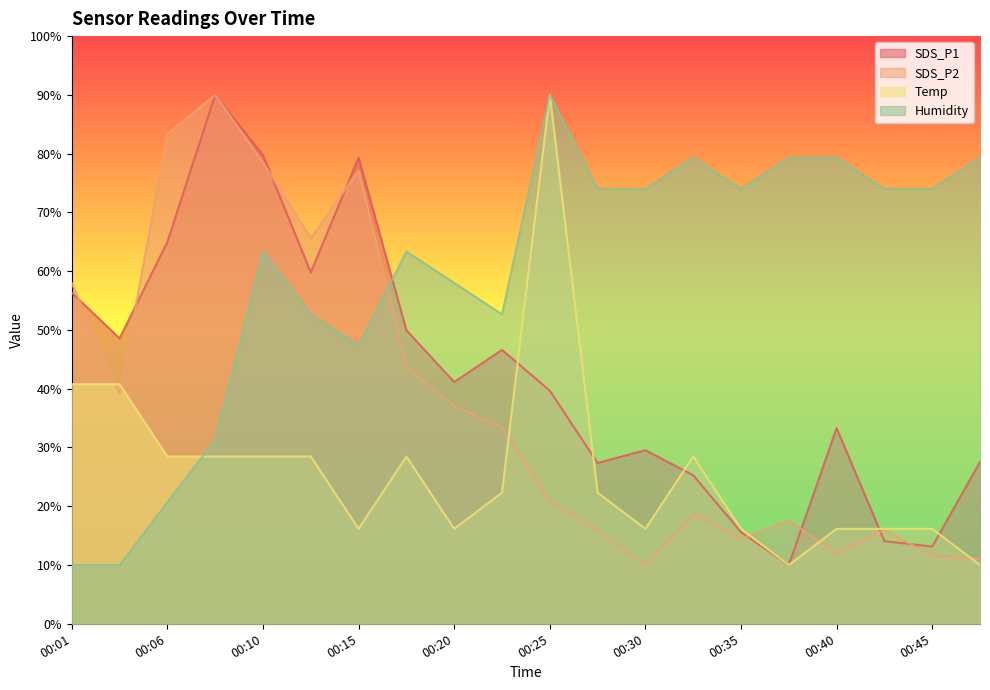

The value of Temp at 00:47 is 10.0. True or false?

True